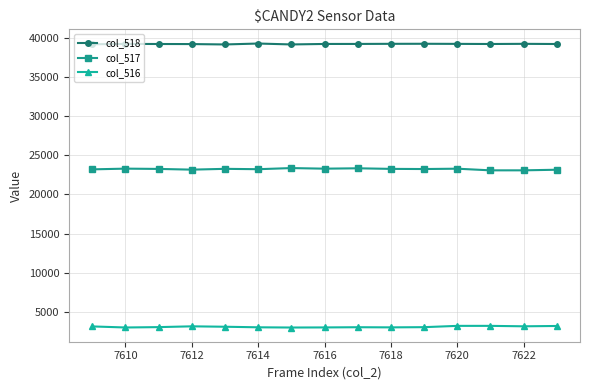

True or false: col_516 and col_517 cross at least once.

False